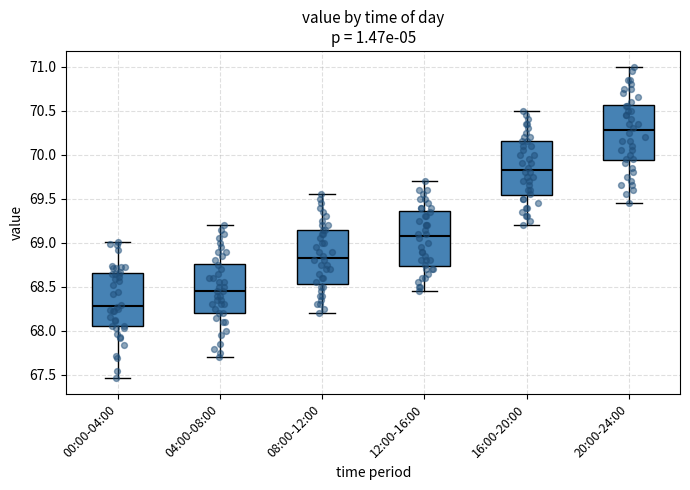

Reading left to right, read every box against the y-axis: the position of its median line, the range the box covers, and the ends of its whiskers. The values are not printed on the chart, so give them approximately, as read against the axis.

00:00-04:00: median 68.30, box 68.05 to 68.65, whiskers 67.45 to 69.00
04:00-08:00: median 68.45, box 68.20 to 68.75, whiskers 67.70 to 69.20
08:00-12:00: median 68.85, box 68.55 to 69.15, whiskers 68.20 to 69.55
12:00-16:00: median 69.10, box 68.75 to 69.35, whiskers 68.45 to 69.70
16:00-20:00: median 69.85, box 69.55 to 70.15, whiskers 69.20 to 70.50
20:00-24:00: median 70.30, box 69.95 to 70.55, whiskers 69.45 to 71.00